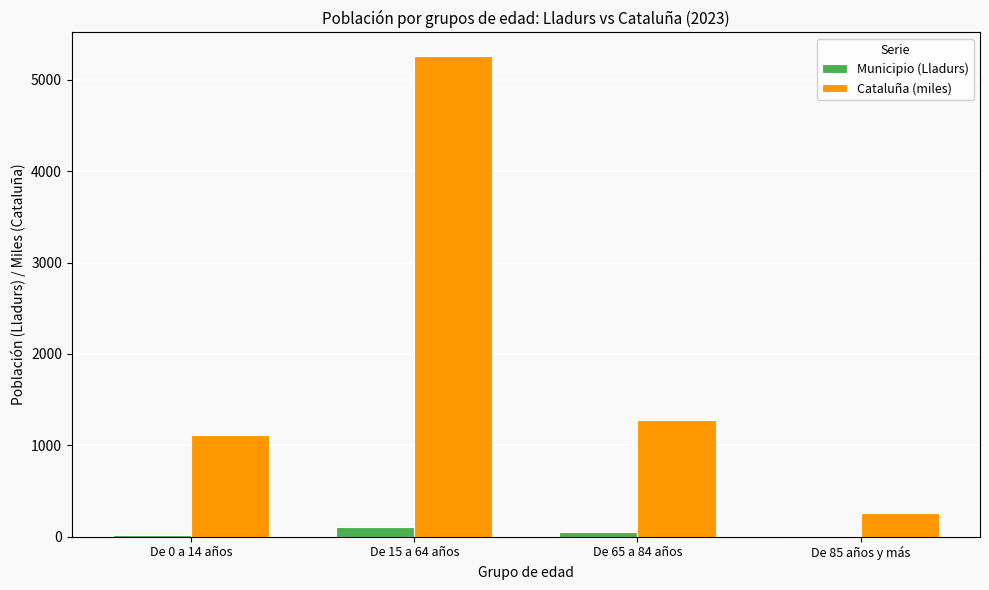

Which series changed the most between De 15 a 64 años and De 65 a 84 años?

Cataluña (miles)